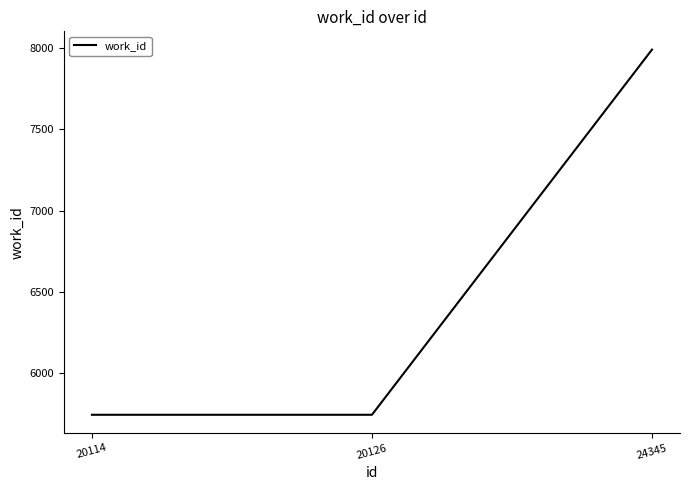

Approximately how many times larger is the value at 20114 compared to 20126?

1.0